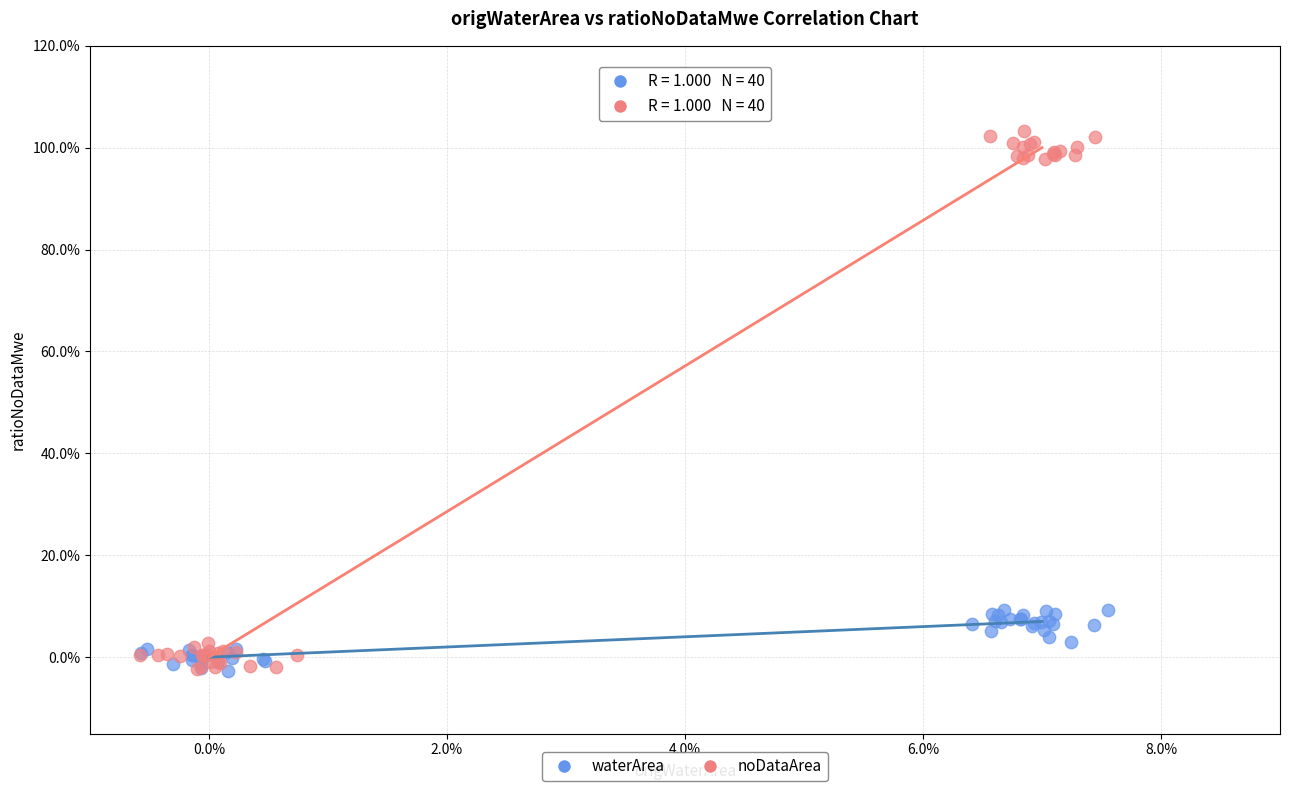

What are all the series names shown in the legend?

waterArea, noDataArea